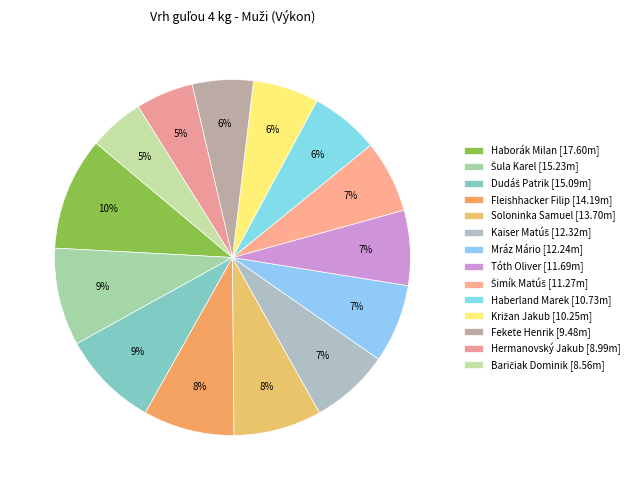

How many slices are in this pie chart?

14